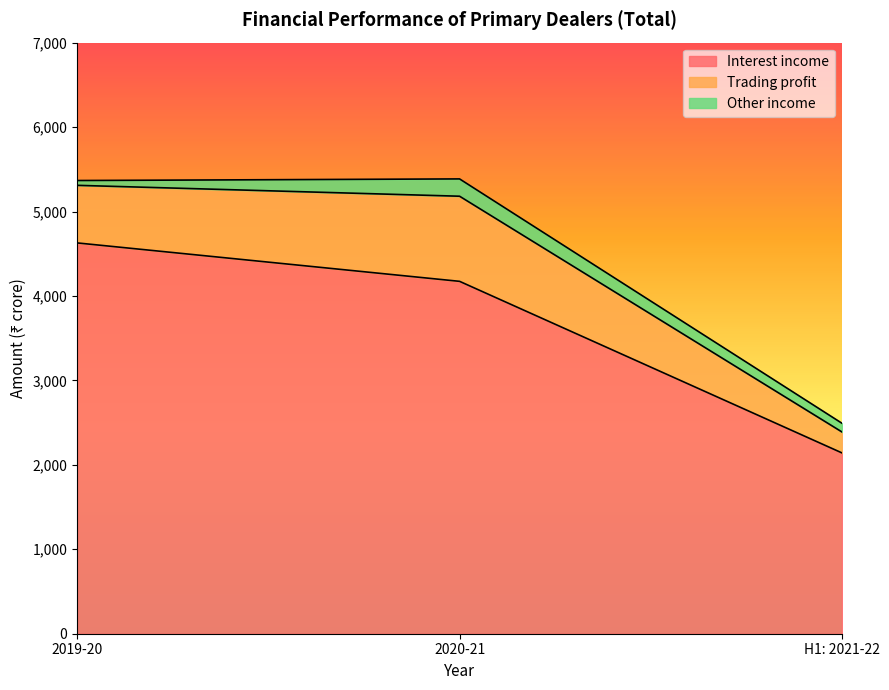

Where does the Other income series first go above 103?

2020-21